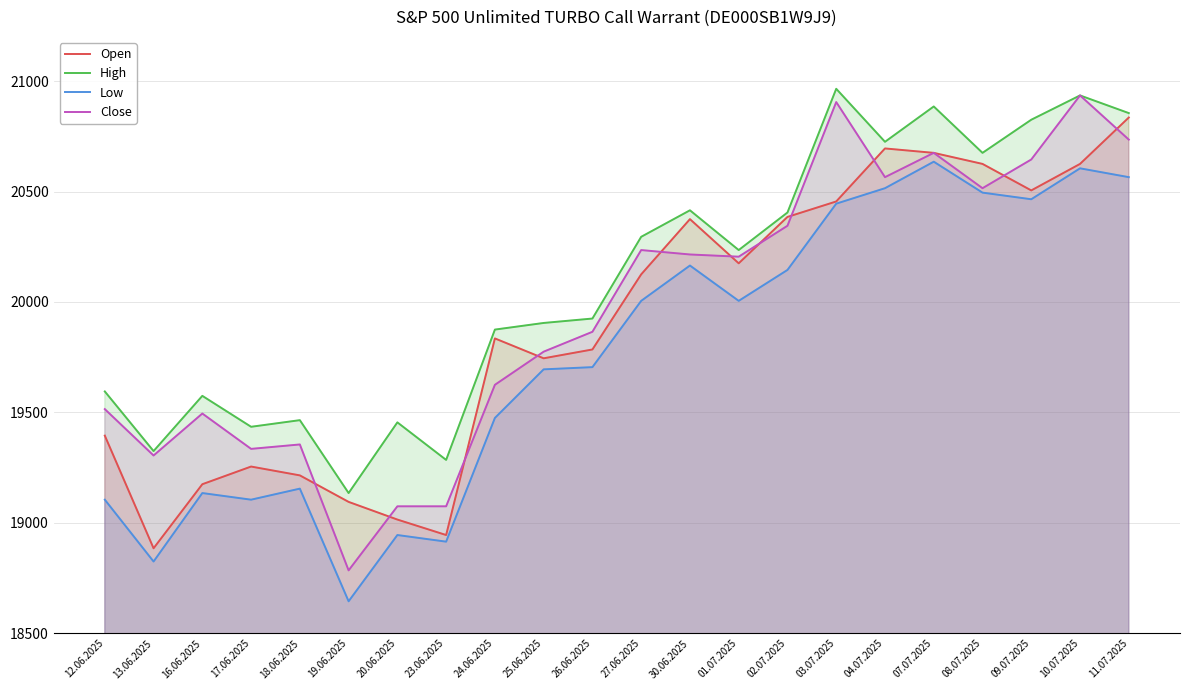

Is it true that Close equals 33444 at 19.06.2025?

False